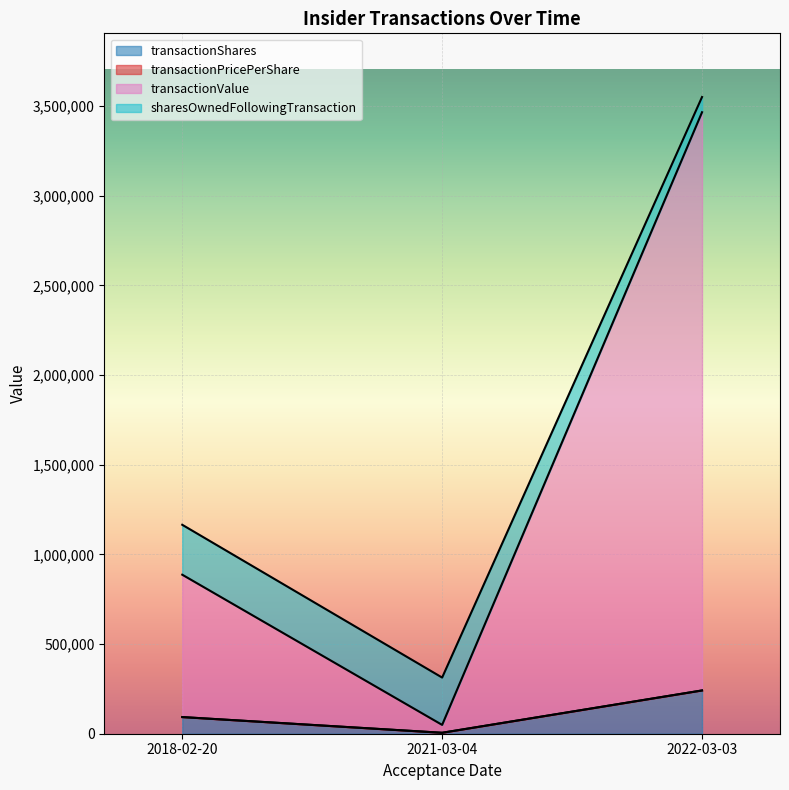

What is the sum of all transactionShares values?

339376.0